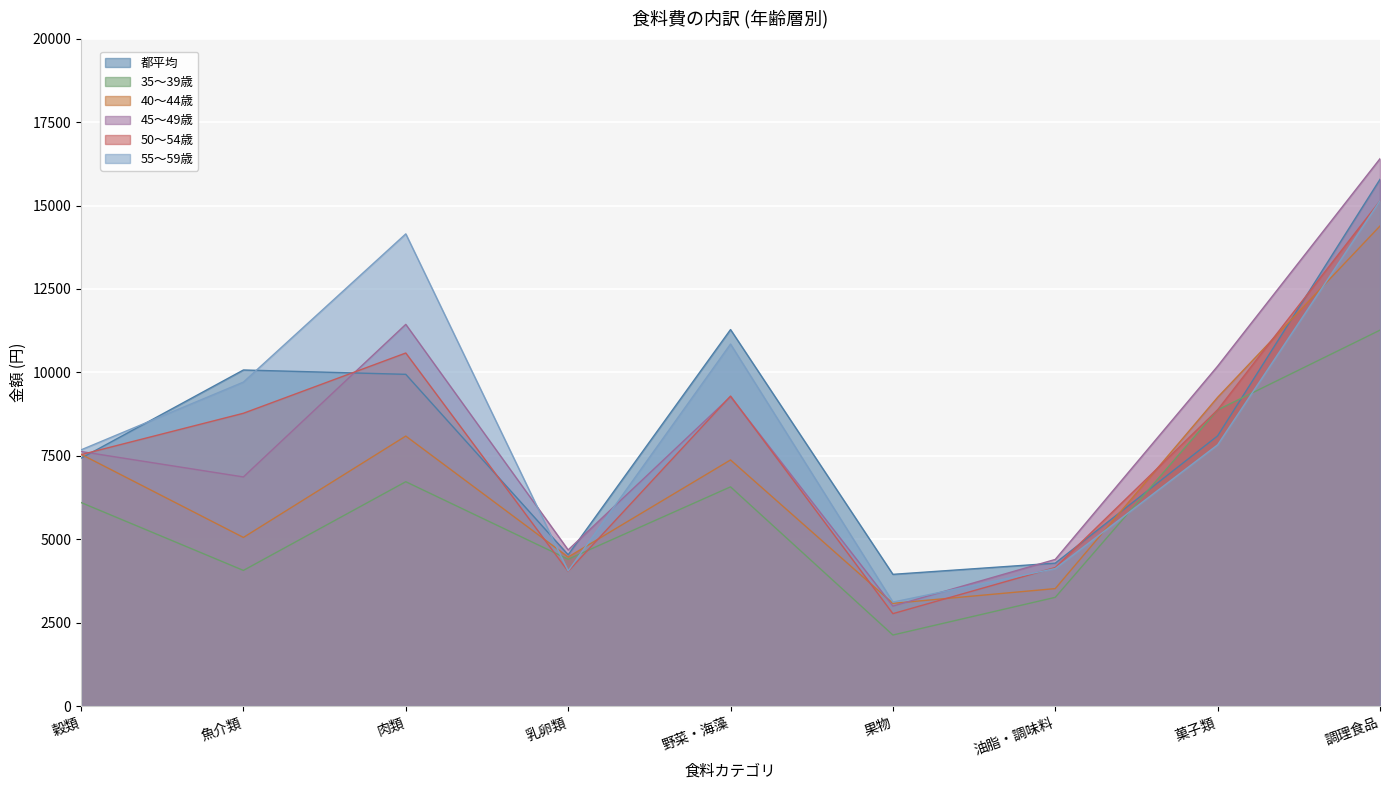

The 45～49歳 series shows 14427 at 野菜・海藻. True or false?

False